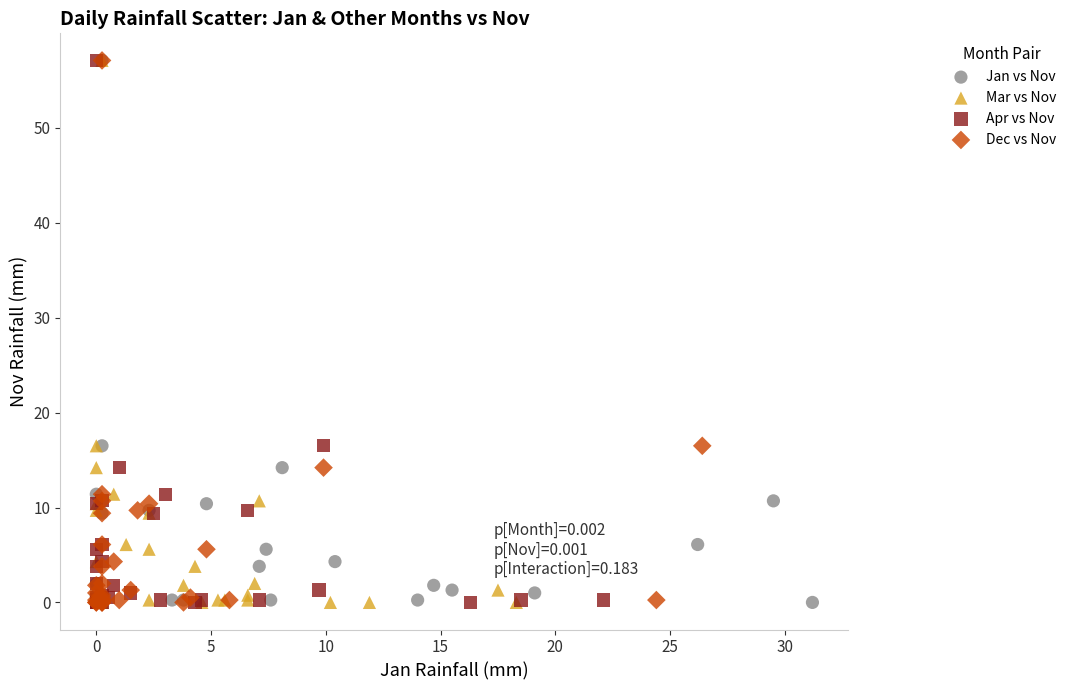

What are all the series names shown in the legend?

Jan vs Nov, Mar vs Nov, Apr vs Nov, Dec vs Nov